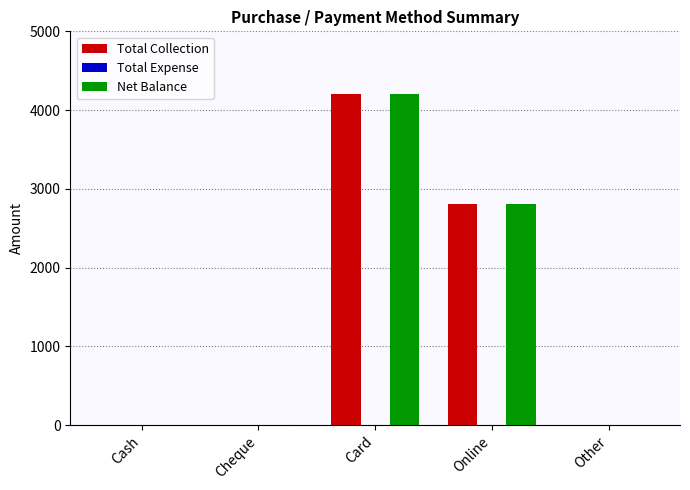

At which category is the sum across all series the highest?

Card